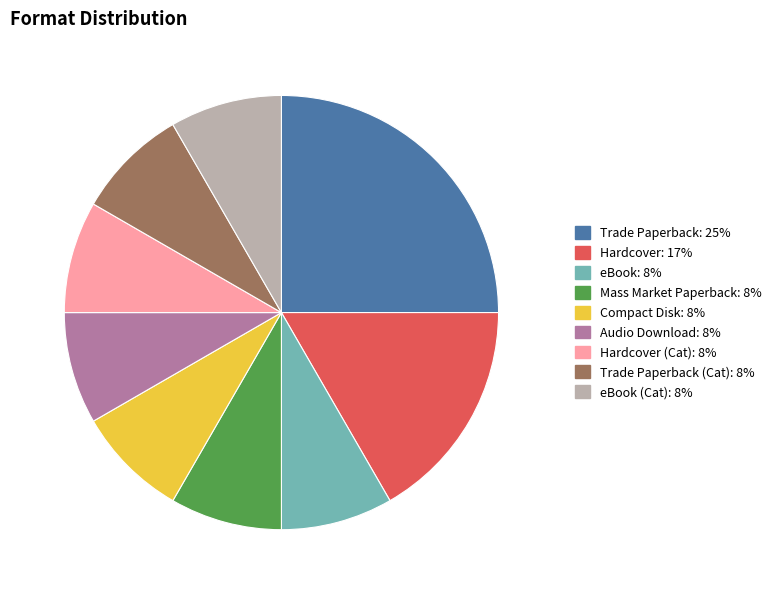

Is there any slice that represents more than half of the pie?

No